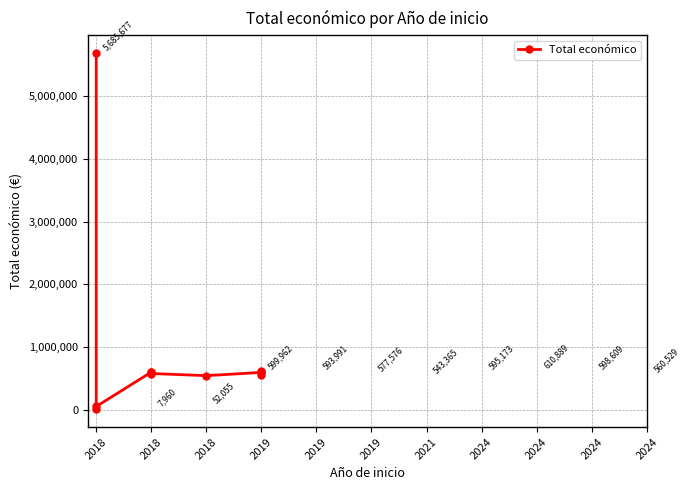

What is the sum of all values?

10425786